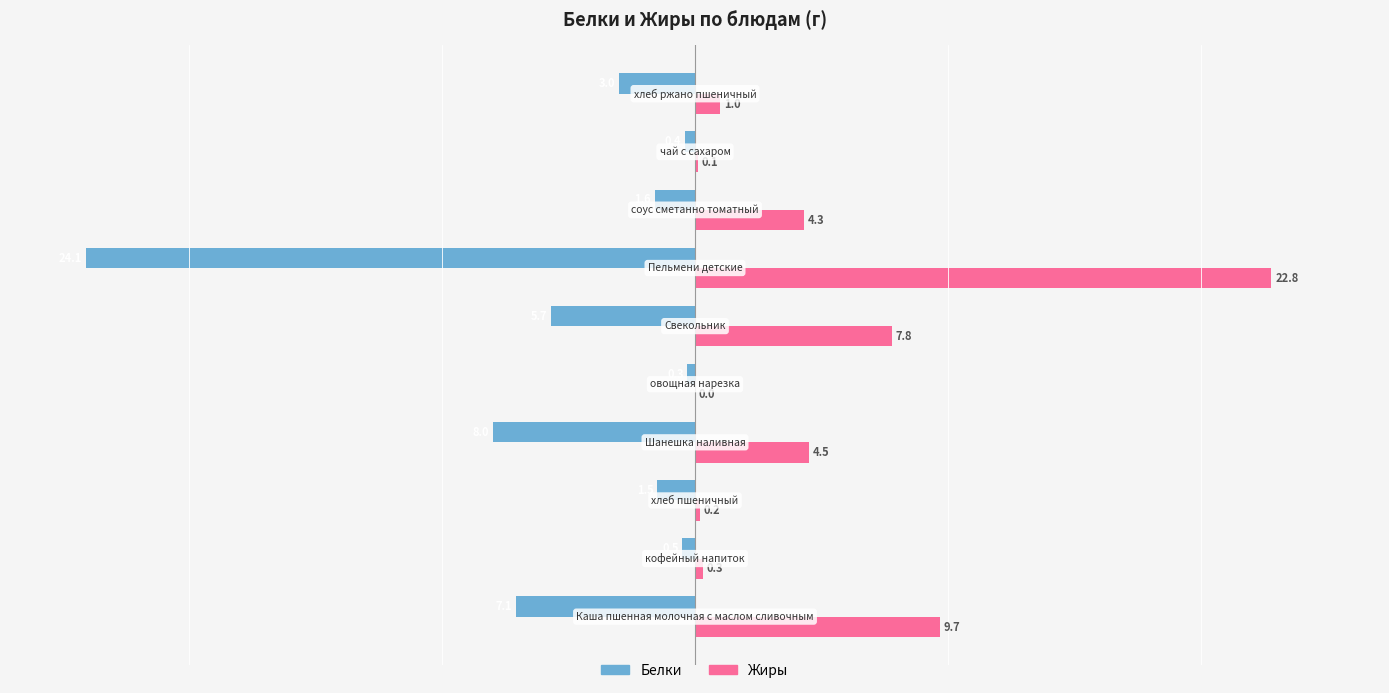

How many series are shown in this chart?

2